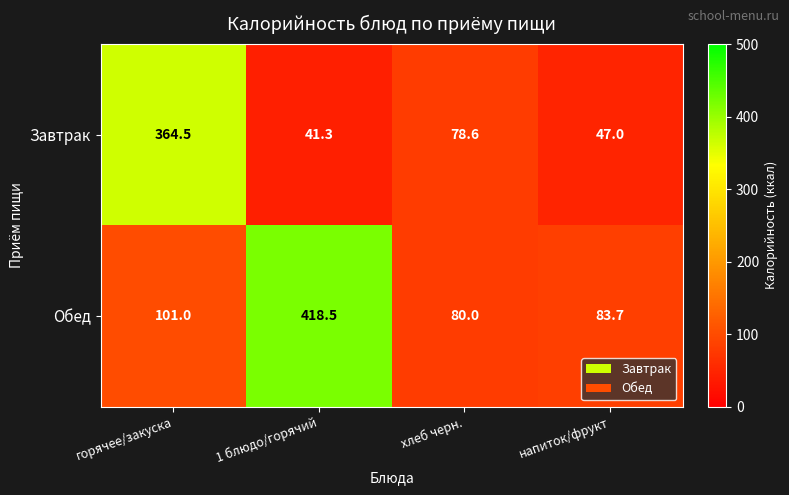

What is the sum of the Завтрак values at горячее/закуска and напиток/фрукт?

411.5